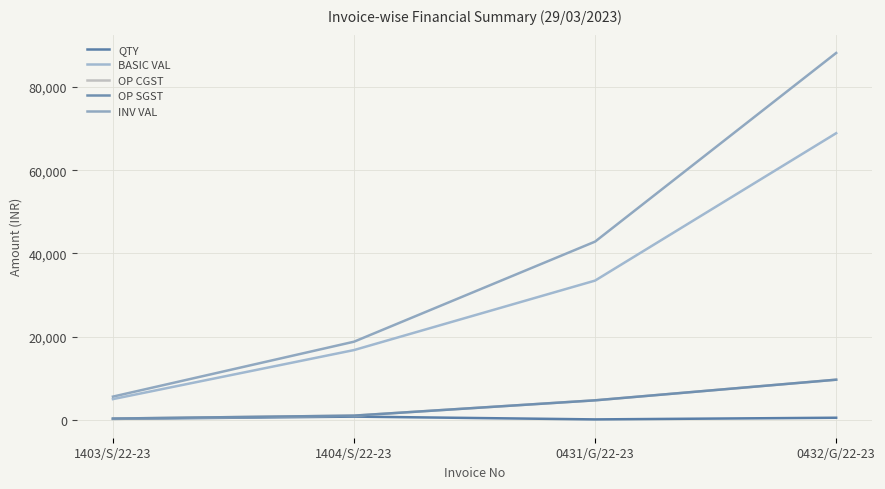

Does the chart have visible grid lines?

Yes